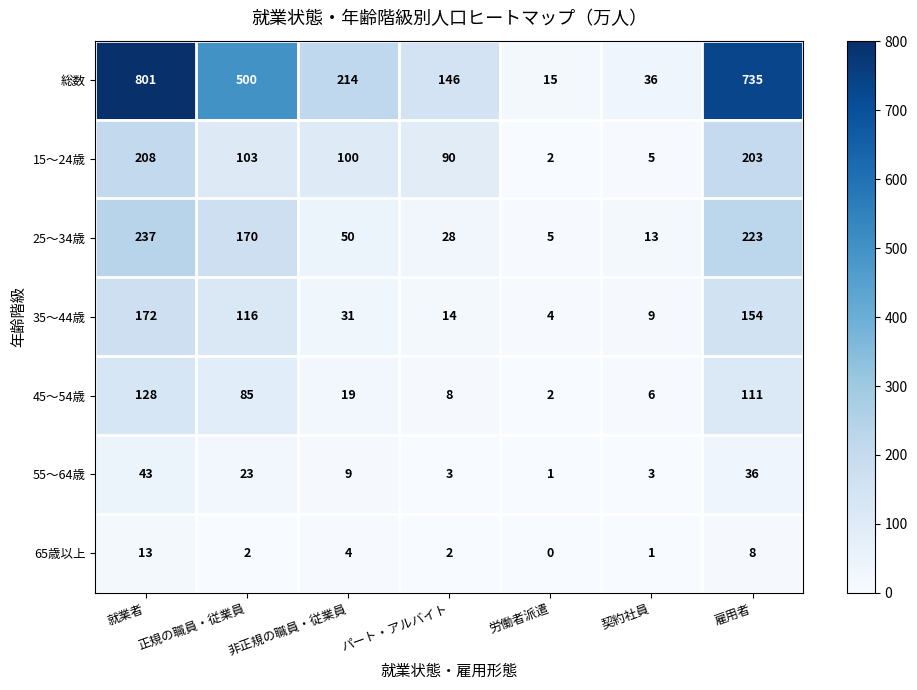

Where is 55～64歳 nearest to the value 22?

正規の職員・従業員